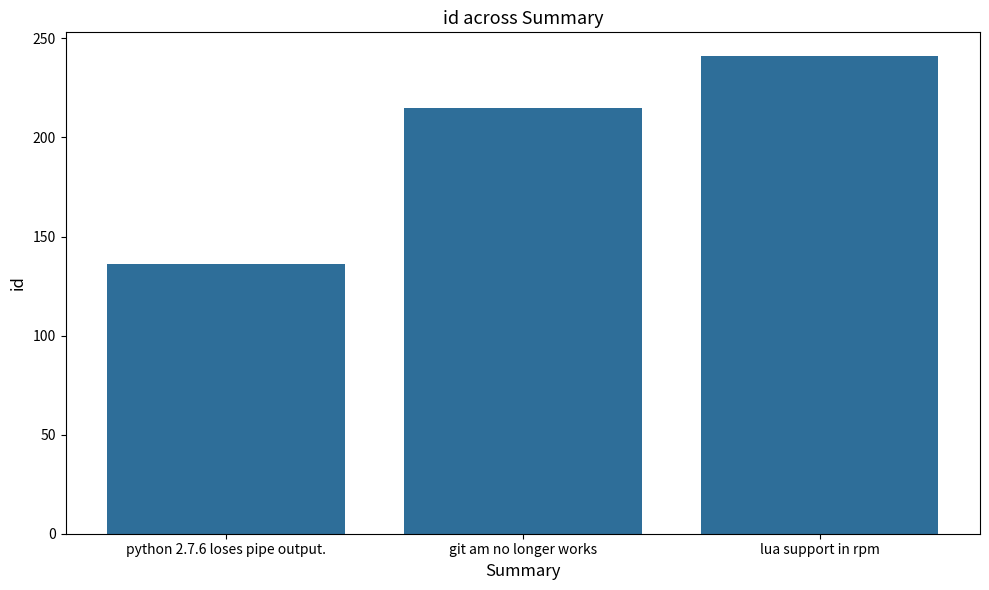

Rank the categories by value from highest to lowest.

lua support in rpm, git am no longer works, python 2.7.6 loses pipe output.